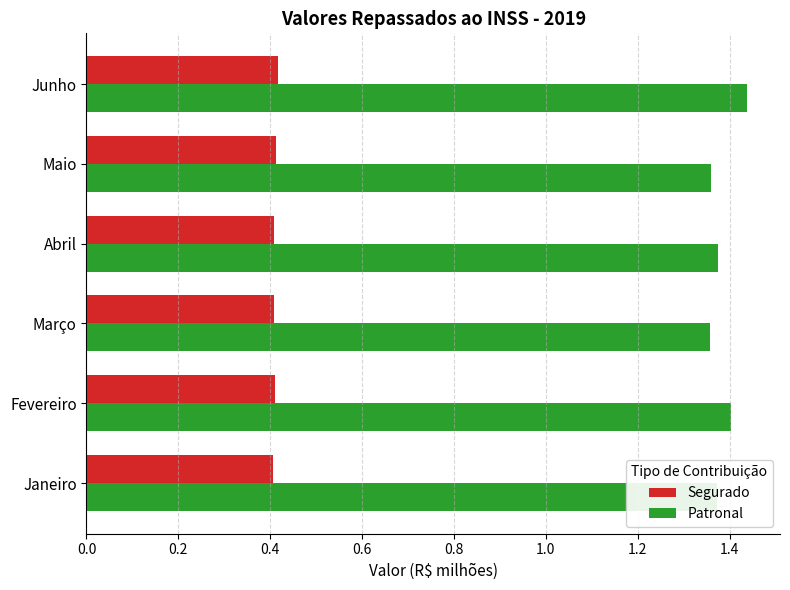

How many series are shown in this chart?

2